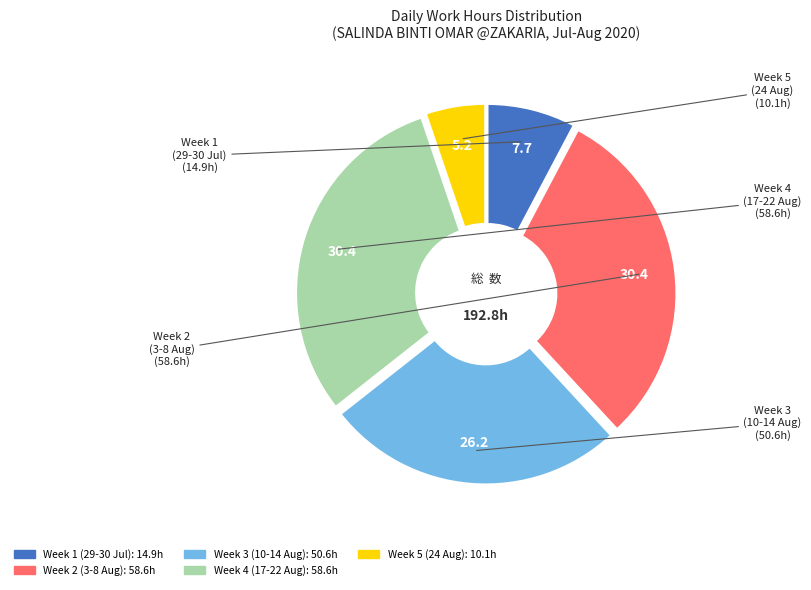

Does any single category account for the majority?

No